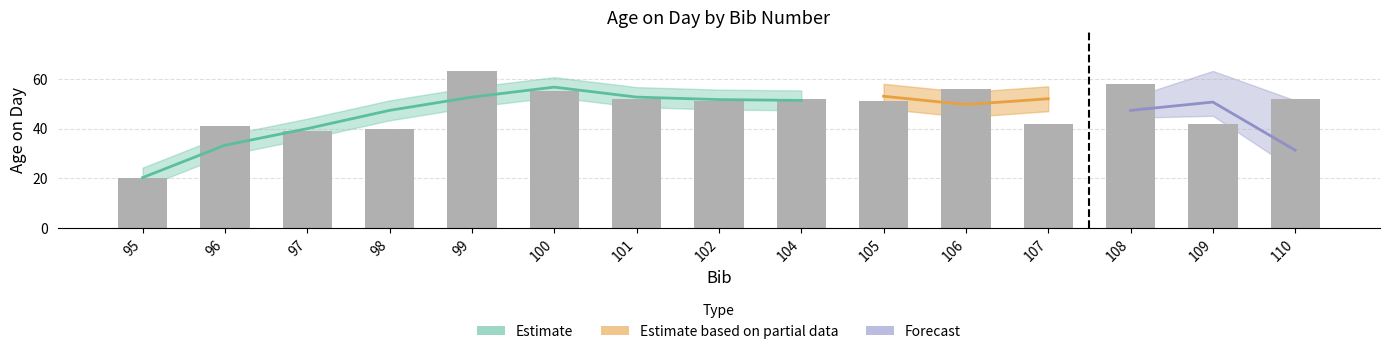

The value at 109 is 62. True or false?

False